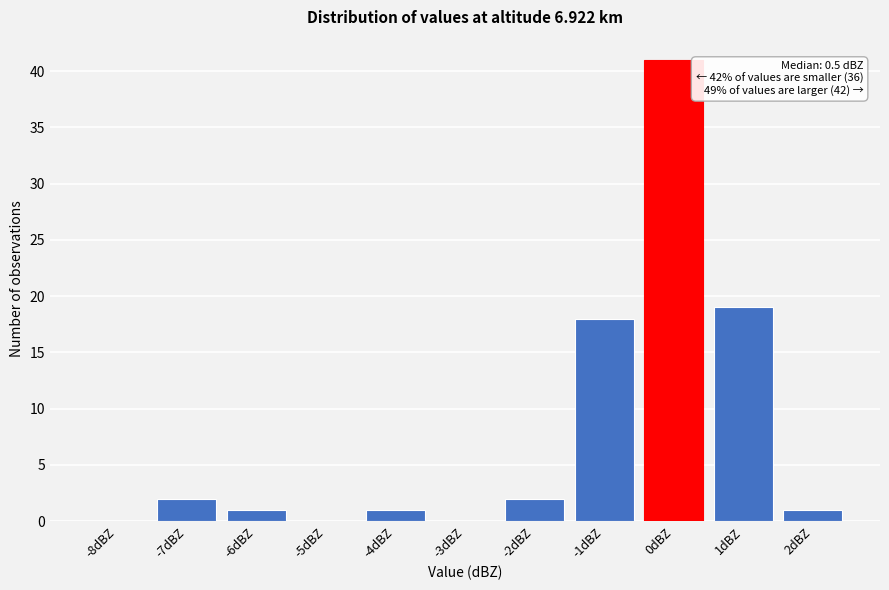

Reading left to right, transcribe all the data shown in this chart.

-8dBZ=0	-7dBZ=2	-6dBZ=1	-5dBZ=0	-4dBZ=1	-3dBZ=0	-2dBZ=2	-1dBZ=18	0dBZ=41	1dBZ=19	2dBZ=1